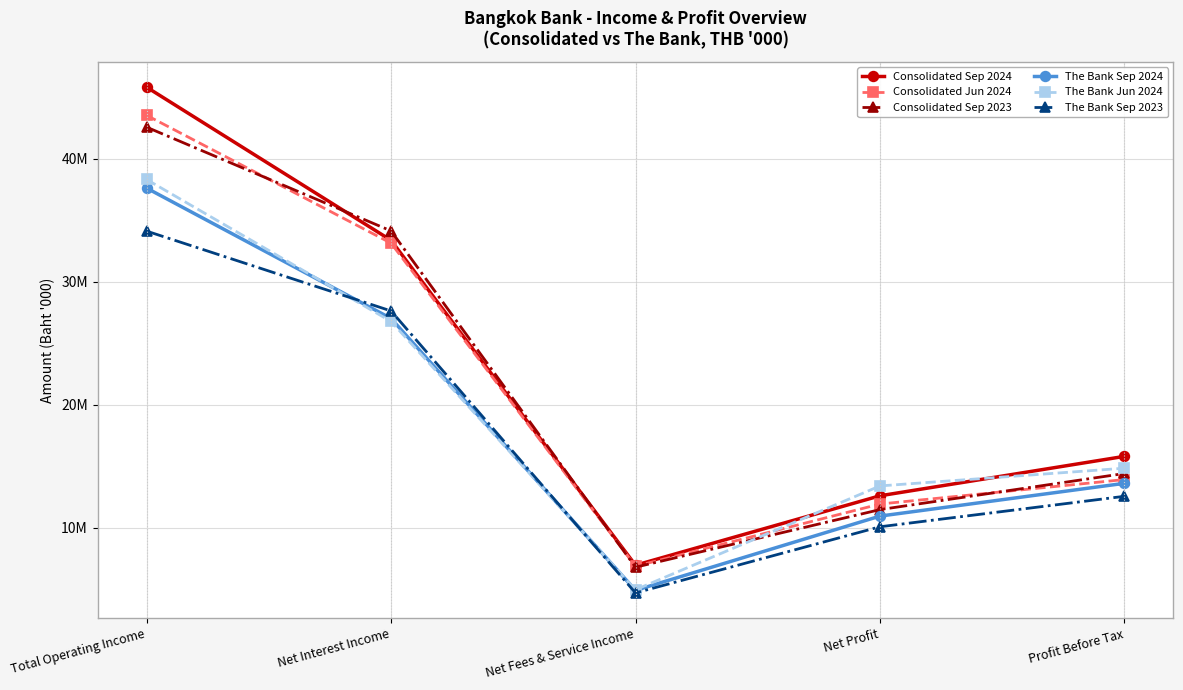

Read the Consolidated Sep 2023 value at Net Interest Income.

34130287